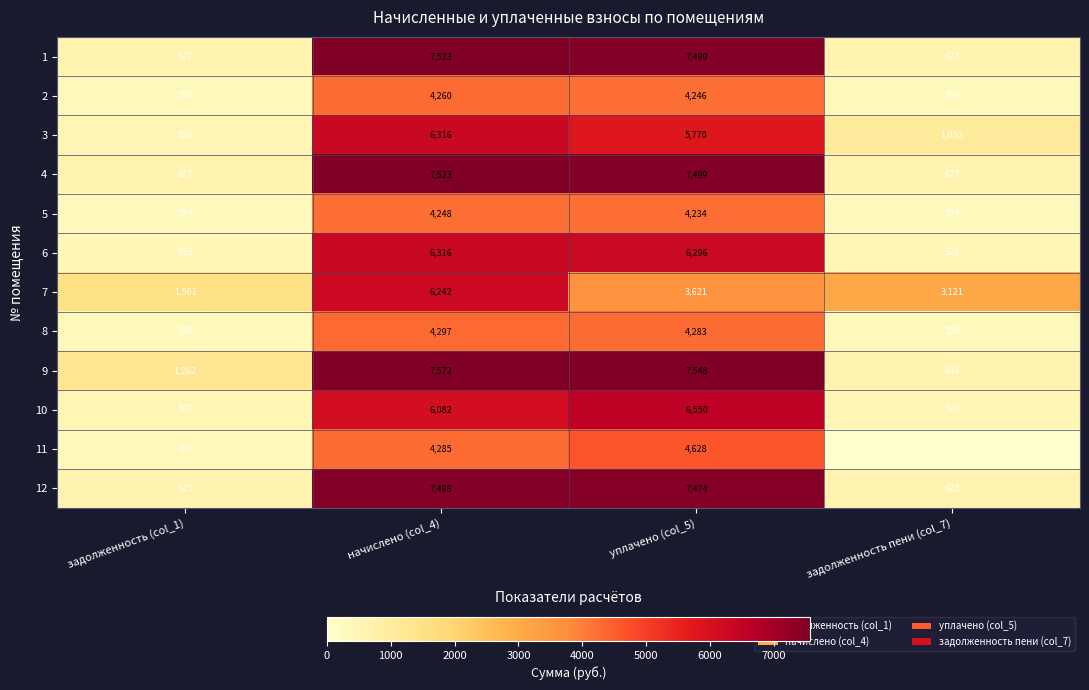

At which label does 6 first exceed 6296?

начислено (col_4)